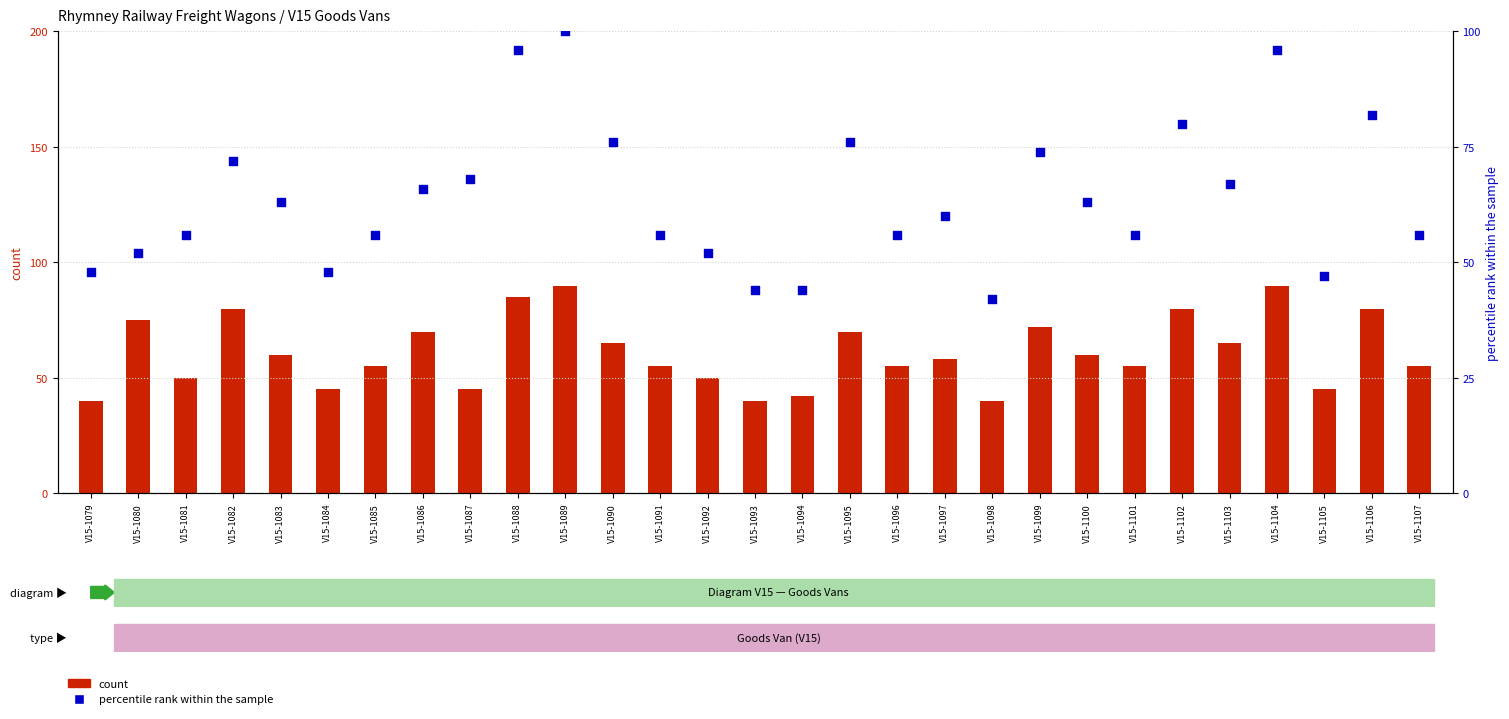

Is the value of count at V15-1098 greater than the value of percentile rank within the sample at V15-1085?

No